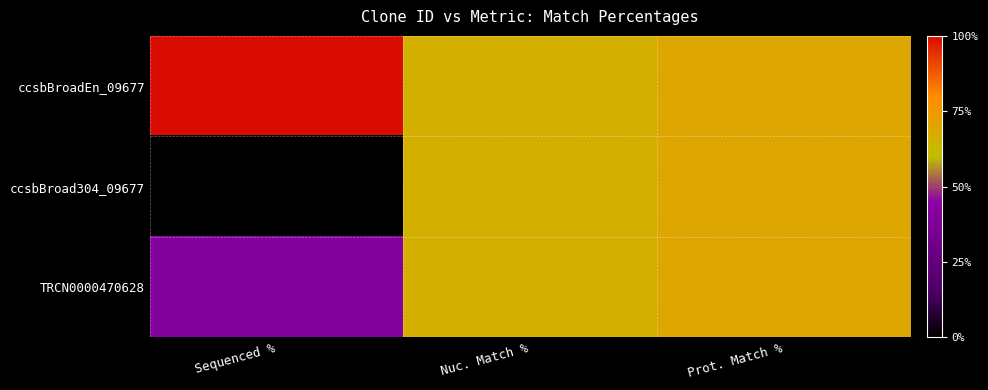

Reading left to right, extract all data points from this chart.

ccsbBroadEn_09677: Sequenced %=100.0	Nuc. Match %=66.4	Prot. Match %=69.9
ccsbBroad304_09677: Sequenced %=0.0	Nuc. Match %=66.4	Prot. Match %=69.9
TRCN0000470628: Sequenced %=40.3	Nuc. Match %=66.4	Prot. Match %=69.9